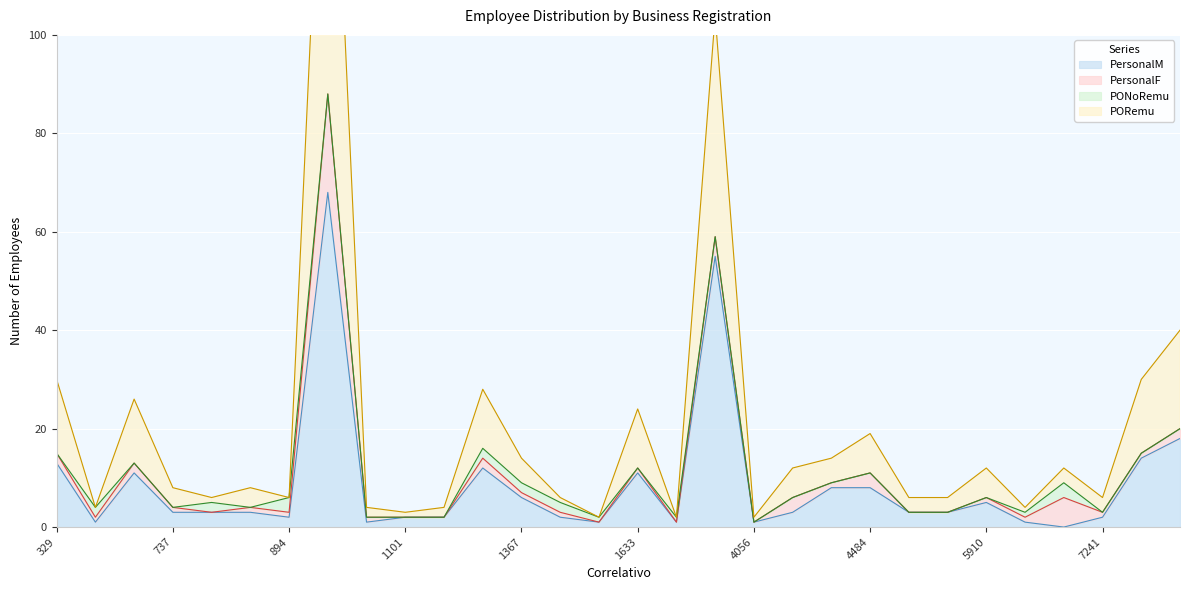

How many values in the PORemu series exceed 8?

14